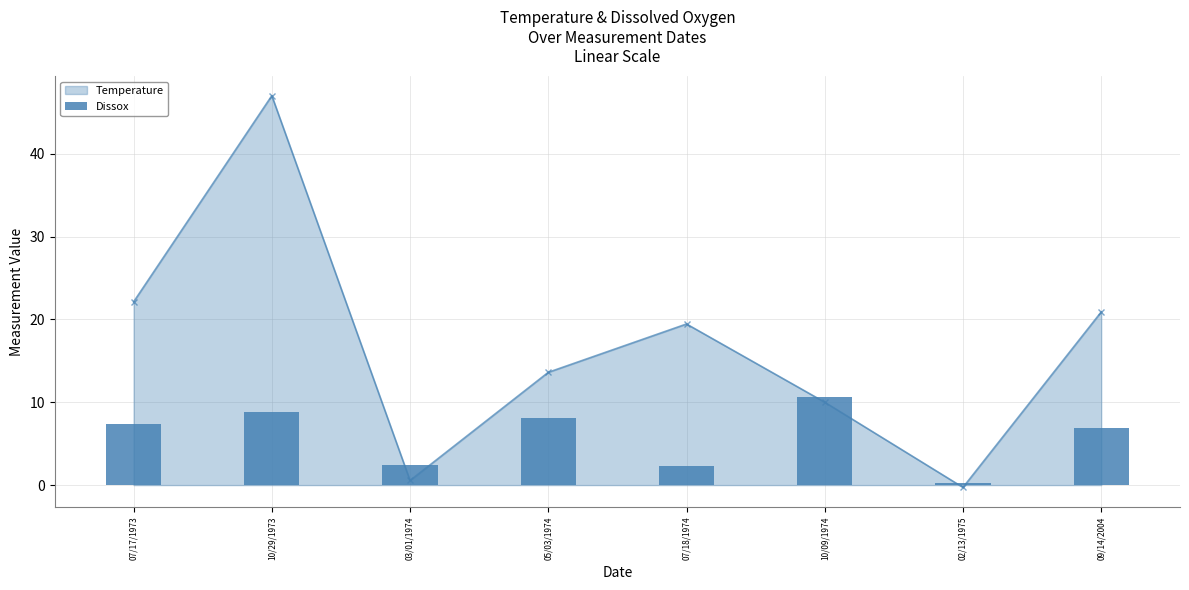

Which category has the highest value in the Temperature series?

10/29/1973